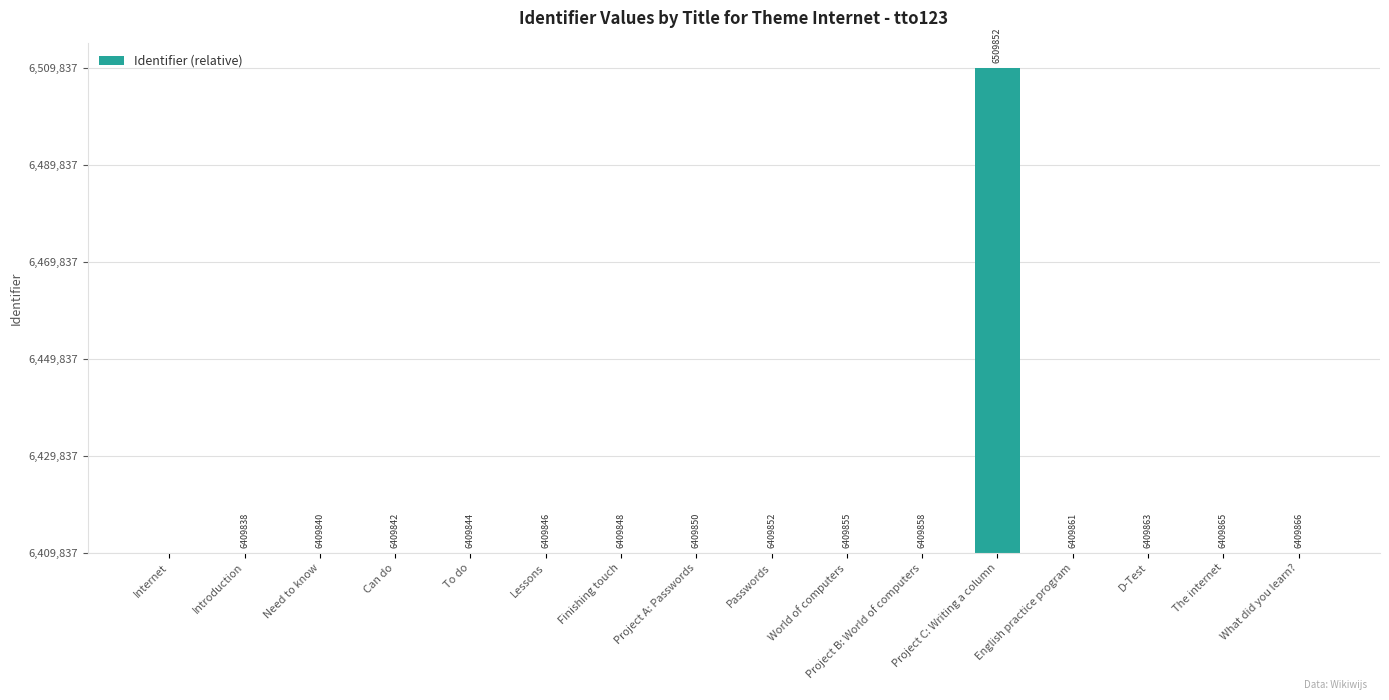

True or false: the data shows 11 at Finishing touch.

True